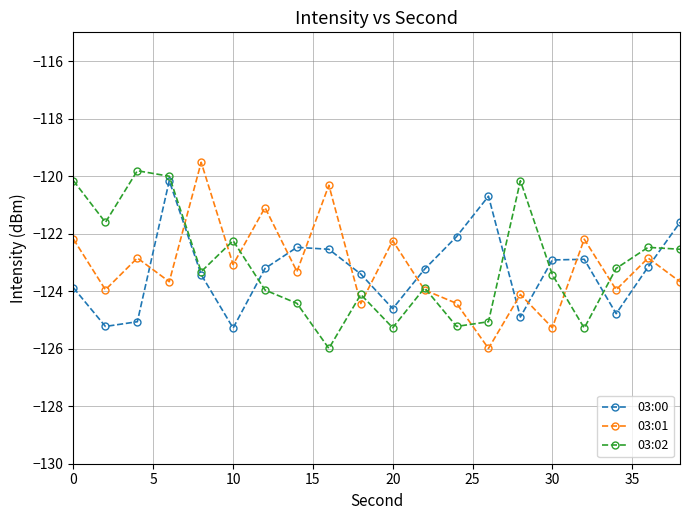

How many interior local valleys does the 03:02 series have?

6